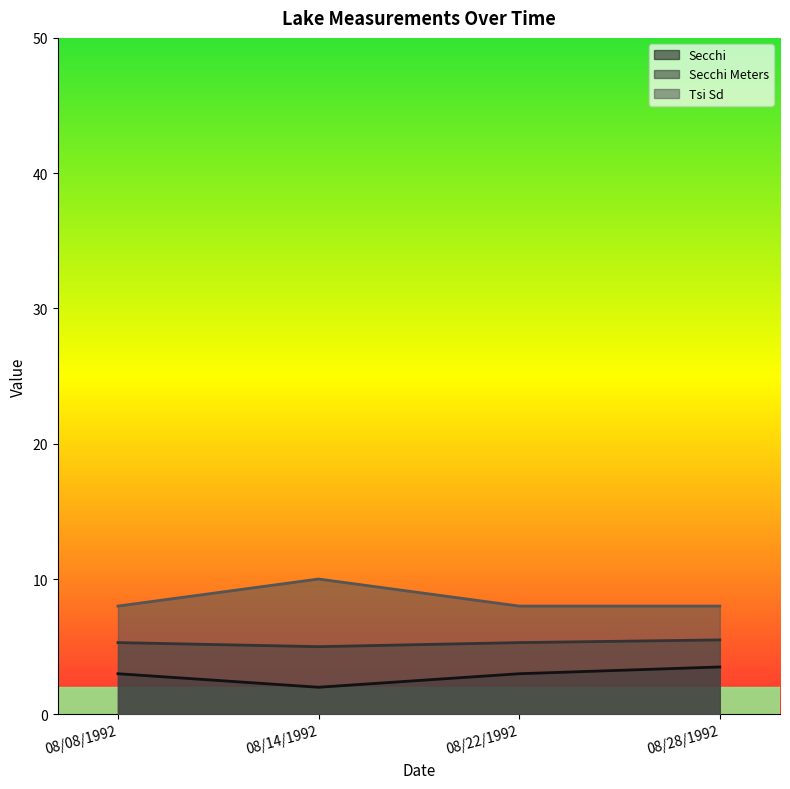

What is the spread (max minus min) of values at 08/28/1992?

4.5